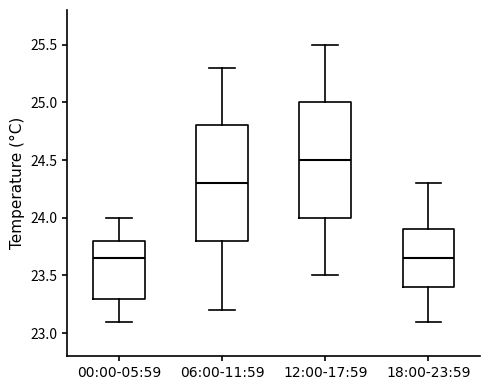

Reading left to right, read every box against the y-axis: the position of its median line, the range the box covers, and the ends of its whiskers. The values are not printed on the chart, so give them approximately, as read against the axis.

00:00-05:59: median 23.65, box 23.30 to 23.80, whiskers 23.10 to 24.00
06:00-11:59: median 24.30, box 23.80 to 24.80, whiskers 23.20 to 25.30
12:00-17:59: median 24.50, box 24.00 to 25.00, whiskers 23.50 to 25.50
18:00-23:59: median 23.65, box 23.40 to 23.90, whiskers 23.10 to 24.30